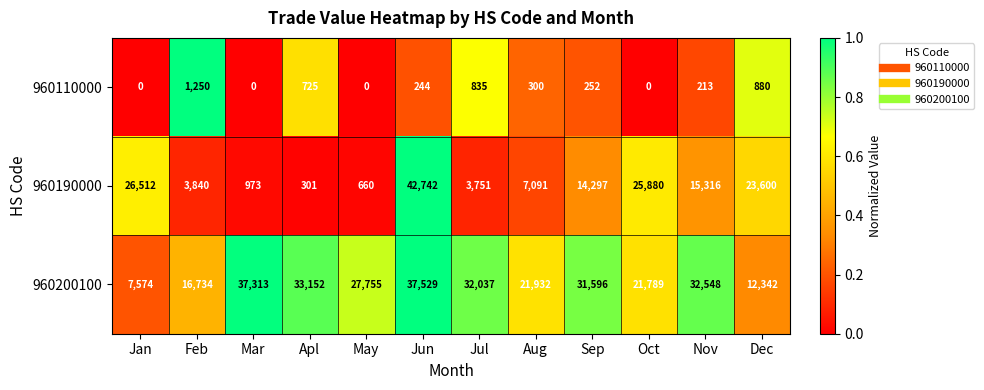

What is the average value of the 960110000 series?

392